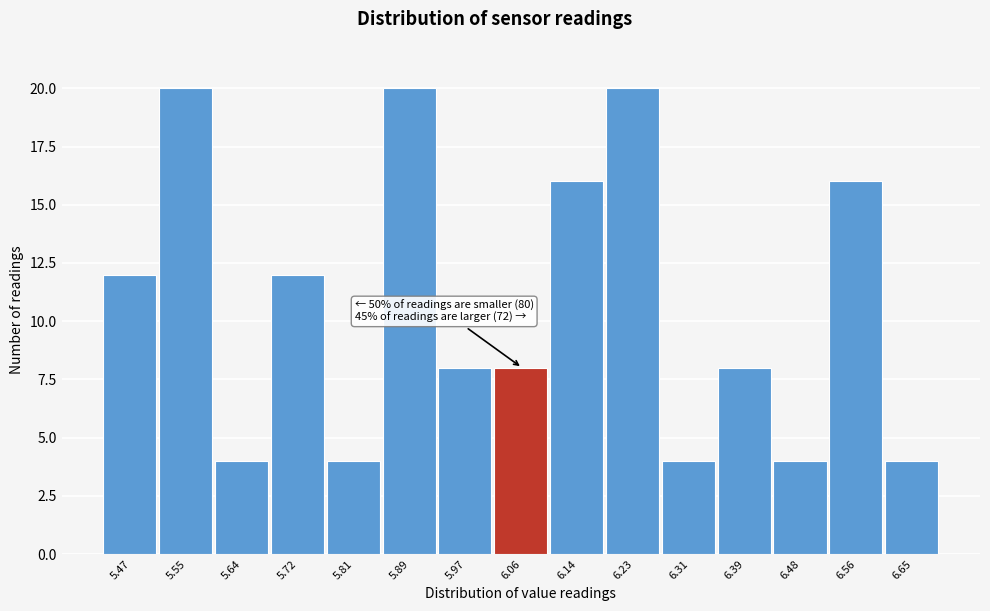

Reading left to right, what are all the values shown in this chart?

12	20	4	12	4	20	8	8	16	20	4	8	4	16	4